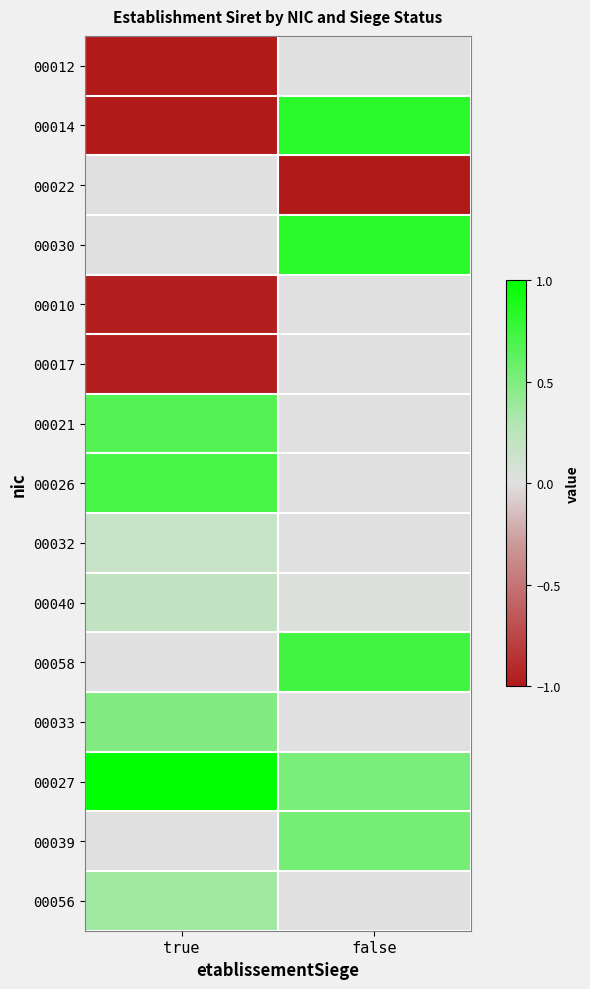

Rank the series at true from lowest to highest value.

00012, 00014, 00010, 00017, 00022, 00030, 00058, 00039, 00032, 00040, 00056, 00033, 00021, 00026, 00027